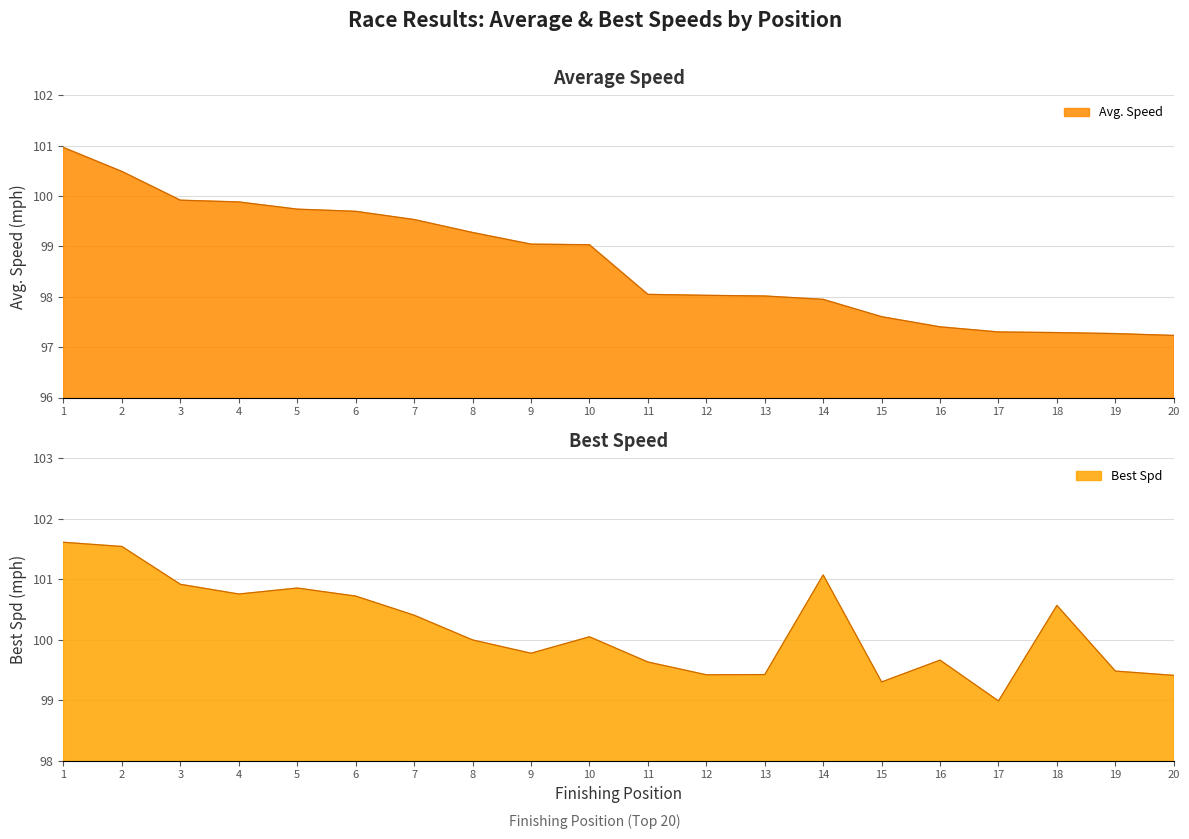

Reading left to right, extract all data points from this chart.

Avg. Speed: 1=101.0	2=100.5	3=99.9	4=99.9	5=99.7	6=99.7	7=99.5	8=99.3	9=99.0	10=99.0	11=98.0	12=98.0	13=98.0	14=97.9	15=97.6	16=97.4	17=97.3	18=97.3	19=97.3	20=97.2
Best Spd: 1=101.6	2=101.5	3=100.9	4=100.8	5=100.9	6=100.7	7=100.4	8=100.0	9=99.8	10=100.0	11=99.6	12=99.4	13=99.4	14=101.1	15=99.3	16=99.7	17=99.0	18=100.6	19=99.5	20=99.4